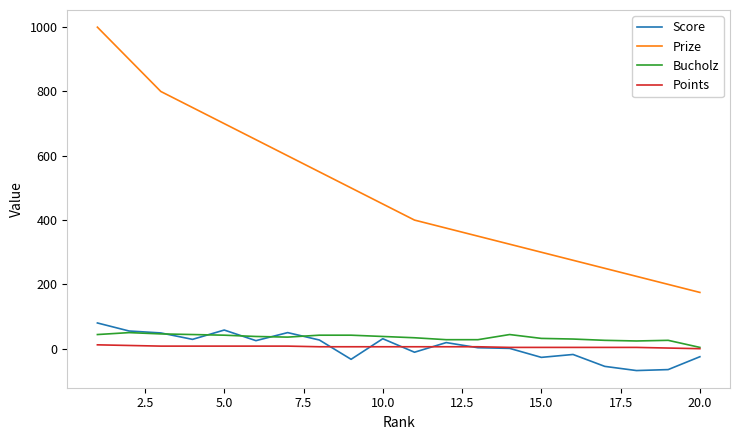

True or false: Points and Prize cross at least once.

False